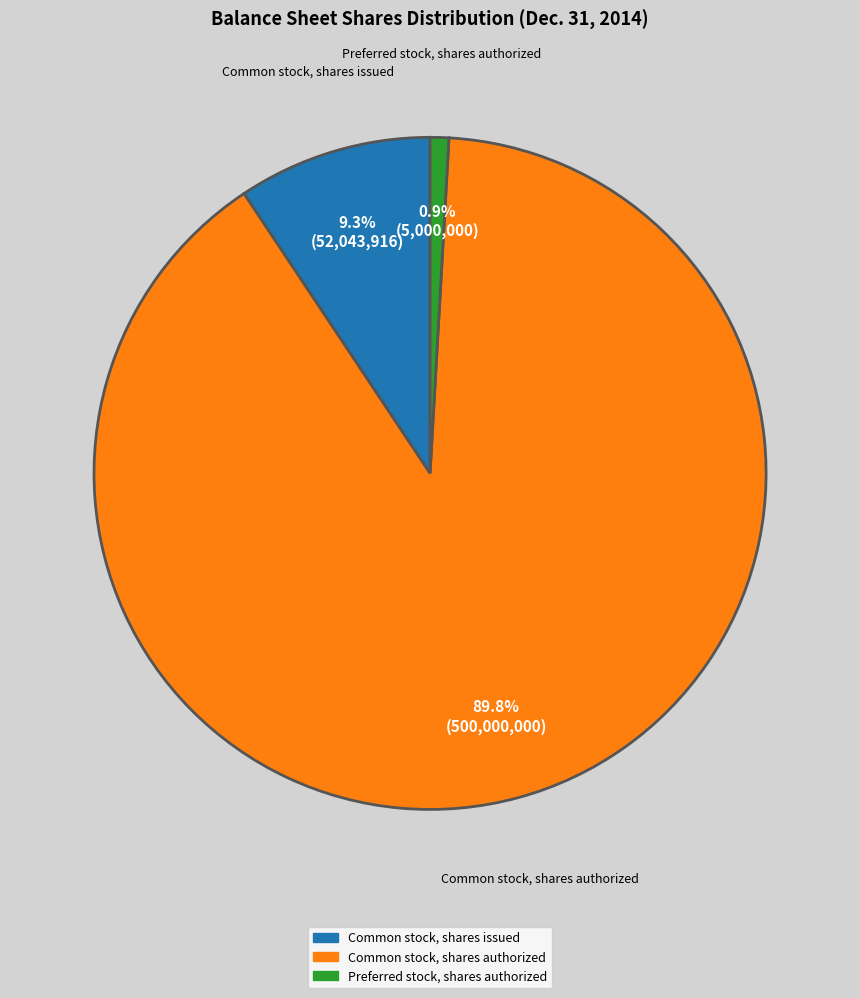

How many slices are in this pie chart?

3